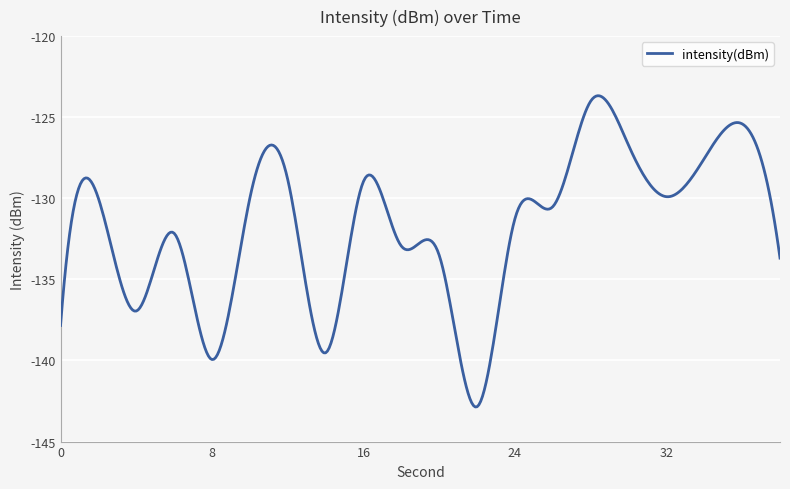

How many lines are shown in the chart?

1